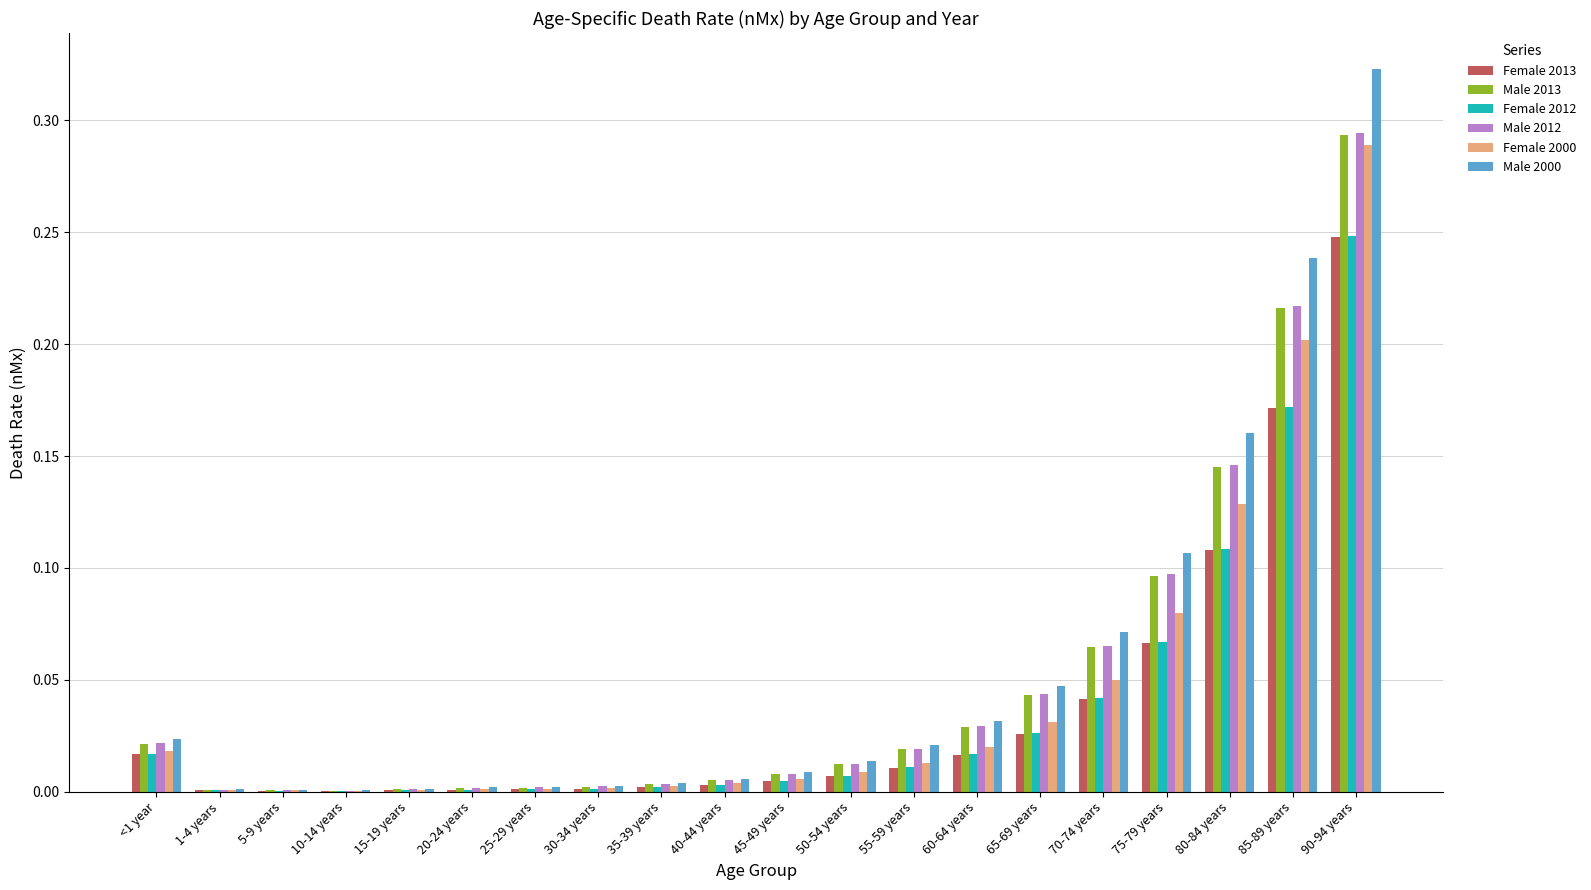

What are all the series names shown in the legend?

Female 2013, Male 2013, Female 2012, Male 2012, Female 2000, Male 2000